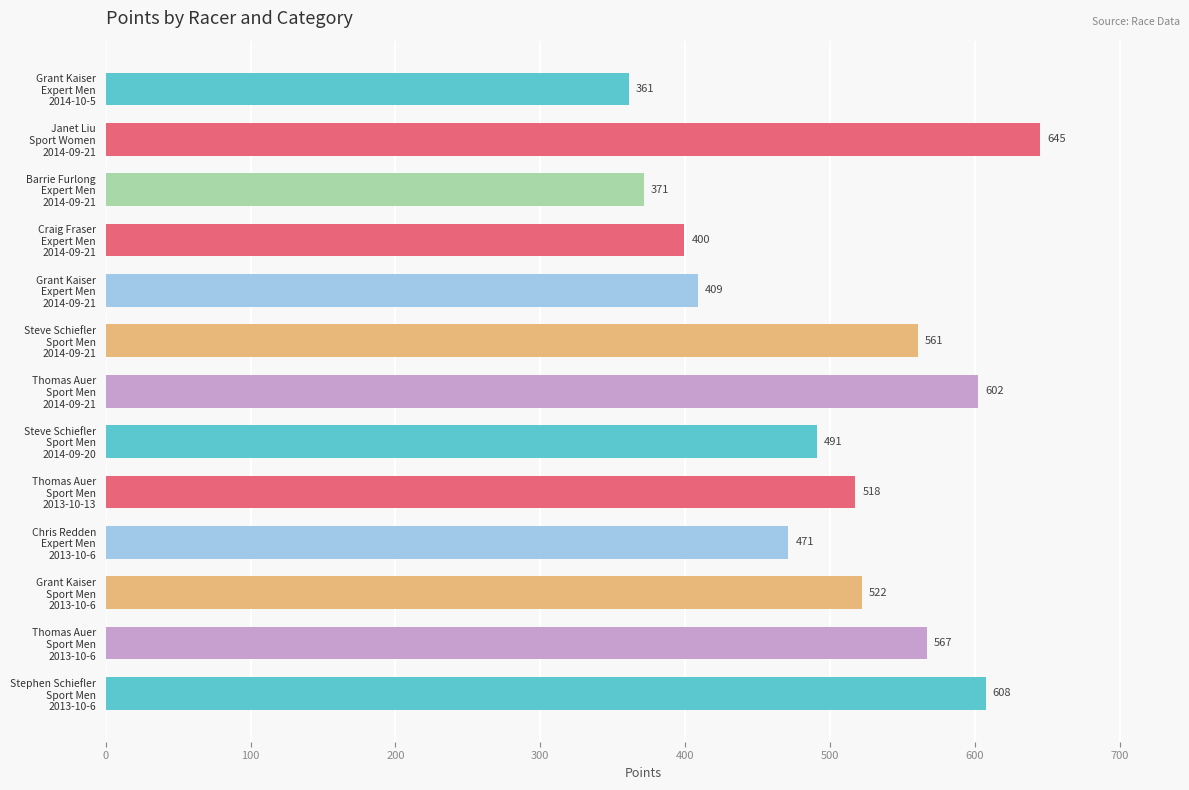

Count the number of categories in the chart.

13